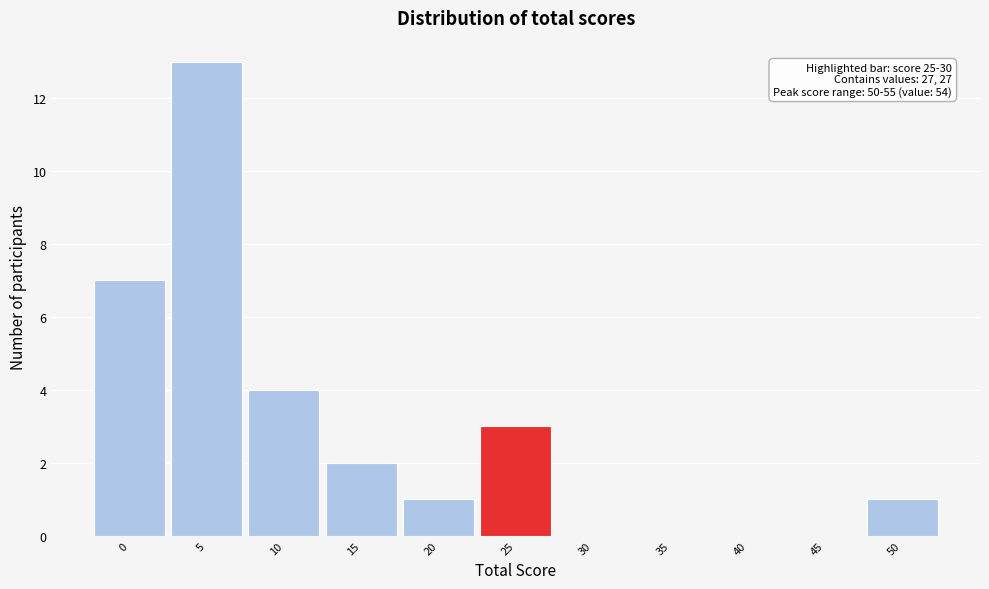

Reading left to right, transcribe all the data shown in this chart.

0=7	5=13	10=4	15=2	20=1	25=3	30=0	35=0	40=0	45=0	50=1